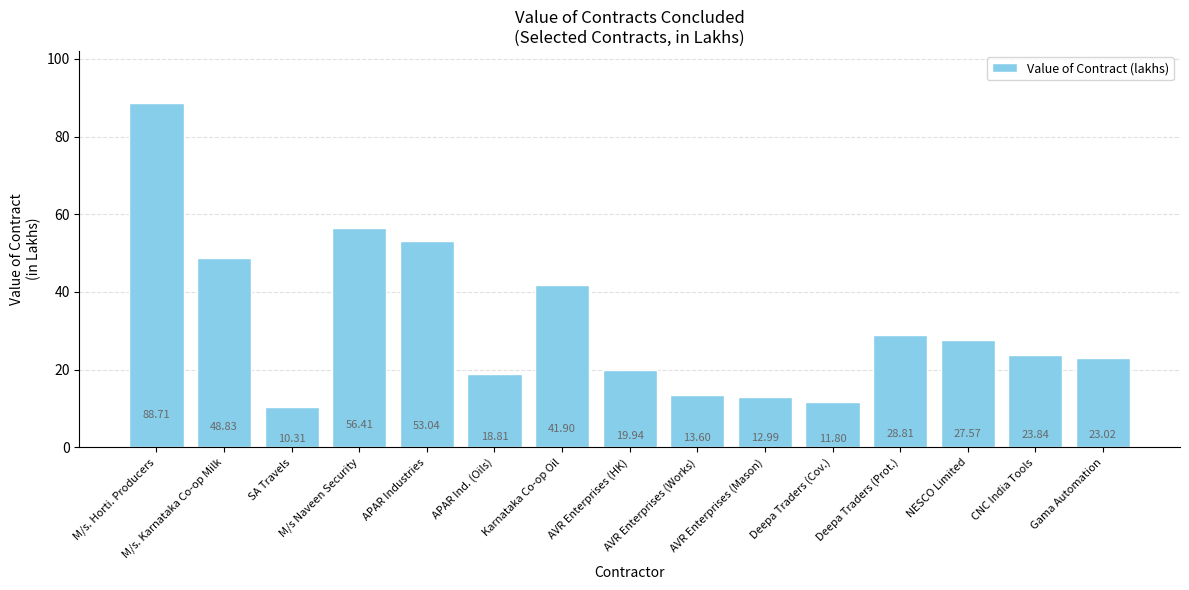

What is the smallest value displayed?

10.3